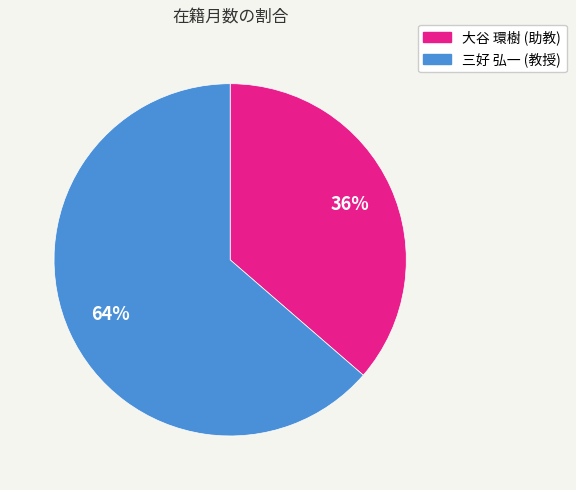

Combined, do 三好 弘一 (教授) and 大谷 環樹 (助教) account for over 50%?

Yes